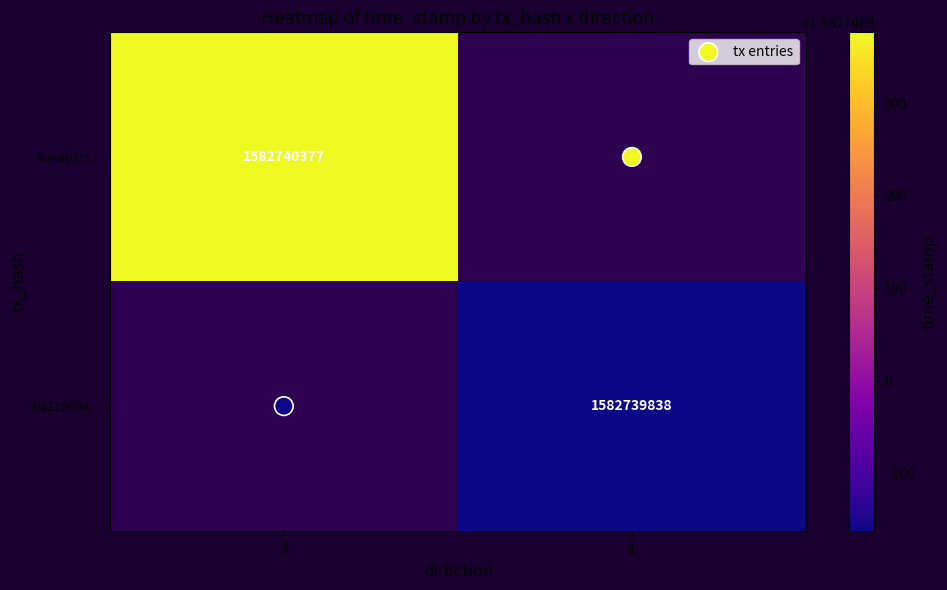

Count the number of categories in the chart.

2